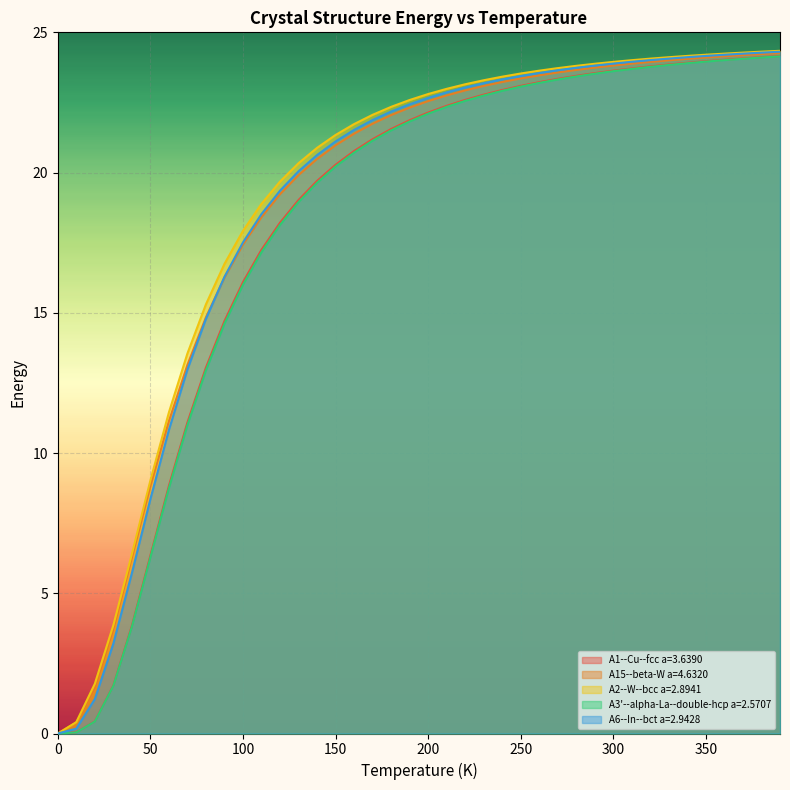

Reading left to right, what are all the values shown in this chart?

A1--Cu--fcc a=3.6390: 0.0=0.0	10.0=0.0	20.0=0.4	30.0=1.7	40.0=3.8	50.0=6.3	60.0=8.8	70.0=11.1	80.0=13.0	90.0=14.7	100.0=16.1	110.0=17.2	120.0=18.2	130.0=19.0	140.0=19.7	150.0=20.3	160.0=20.8	170.0=21.2	180.0=21.6	190.0=21.9	200.0=22.1	210.0=22.4	220.0=22.6	230.0=22.8	240.0=22.9	250.0=23.1	260.0=23.2	270.0=23.3	280.0=23.4	290.0=23.5	300.0=23.6	310.0=23.7	320.0=23.8	330.0=23.9	340.0=23.9	350.0=24.0	360.0=24.0	370.0=24.1	380.0=24.1	390.0=24.2
A15--beta-W a=4.6320: 0.0=0.0	10.0=0.4	20.0=1.6	30.0=3.7	40.0=6.3	50.0=8.8	60.0=11.1	70.0=13.1	80.0=14.8	90.0=16.3	100.0=17.4	110.0=18.4	120.0=19.2	130.0=19.9	140.0=20.5	150.0=21.0	160.0=21.4	170.0=21.7	180.0=22.1	190.0=22.3	200.0=22.5	210.0=22.8	220.0=22.9	230.0=23.1	240.0=23.2	250.0=23.4	260.0=23.5	270.0=23.6	280.0=23.7	290.0=23.7	300.0=23.8	310.0=23.9	320.0=23.9	330.0=24.0	340.0=24.1	350.0=24.1	360.0=24.1	370.0=24.2	380.0=24.2	390.0=24.3
A2--W--bcc a=2.8941: 0.0=0.0	10.0=0.4	20.0=1.8	30.0=3.9	40.0=6.4	50.0=9.0	60.0=11.4	70.0=13.5	80.0=15.3	90.0=16.7	100.0=17.9	110.0=18.9	120.0=19.7	130.0=20.3	140.0=20.9	150.0=21.3	160.0=21.7	170.0=22.1	180.0=22.3	190.0=22.6	200.0=22.8	210.0=23.0	220.0=23.1	230.0=23.3	240.0=23.4	250.0=23.5	260.0=23.6	270.0=23.7	280.0=23.8	290.0=23.9	300.0=23.9	310.0=24.0	320.0=24.1	330.0=24.1	340.0=24.2	350.0=24.2	360.0=24.2	370.0=24.3	380.0=24.3	390.0=24.3
A3'--alpha-La--double-hcp a=2.5707: 0.0=0.0	10.0=0.0	20.0=0.4	30.0=1.7	40.0=3.8	50.0=6.3	60.0=8.7	70.0=11.0	80.0=13.0	90.0=14.6	100.0=16.0	110.0=17.2	120.0=18.1	130.0=18.9	140.0=19.6	150.0=20.2	160.0=20.7	170.0=21.1	180.0=21.5	190.0=21.8	200.0=22.1	210.0=22.3	220.0=22.6	230.0=22.7	240.0=22.9	250.0=23.1	260.0=23.2	270.0=23.3	280.0=23.4	290.0=23.5	300.0=23.6	310.0=23.7	320.0=23.8	330.0=23.8	340.0=23.9	350.0=24.0	360.0=24.0	370.0=24.1	380.0=24.1	390.0=24.1
A6--In--bct a=2.9428: 0.0=0.0	10.0=0.2	20.0=1.2	30.0=3.2	40.0=5.7	50.0=8.4	60.0=10.8	70.0=13.0	80.0=14.8	90.0=16.3	100.0=17.5	110.0=18.5	120.0=19.4	130.0=20.0	140.0=20.6	150.0=21.1	160.0=21.5	170.0=21.9	180.0=22.2	190.0=22.4	200.0=22.7	210.0=22.9	220.0=23.0	230.0=23.2	240.0=23.3	250.0=23.4	260.0=23.6	270.0=23.6	280.0=23.7	290.0=23.8	300.0=23.9	310.0=24.0	320.0=24.0	330.0=24.1	340.0=24.1	350.0=24.2	360.0=24.2	370.0=24.2	380.0=24.3	390.0=24.3